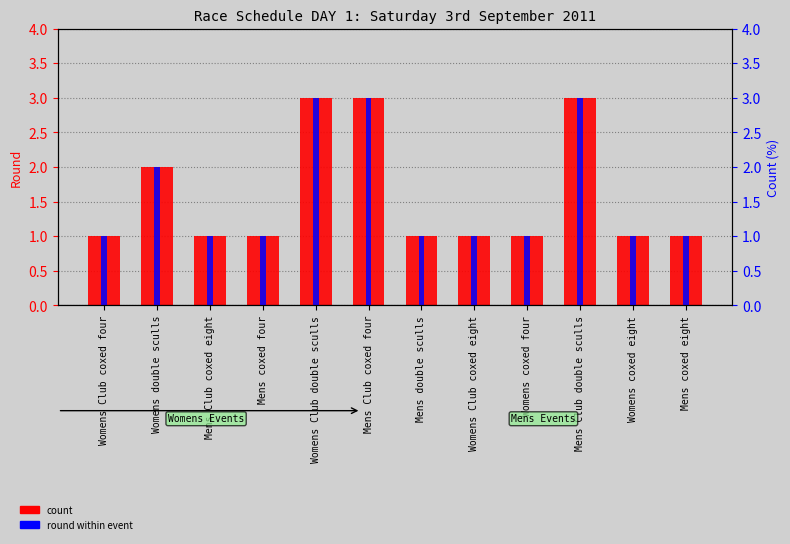

What is the label of the 11th bar from the right?

Womens double sculls